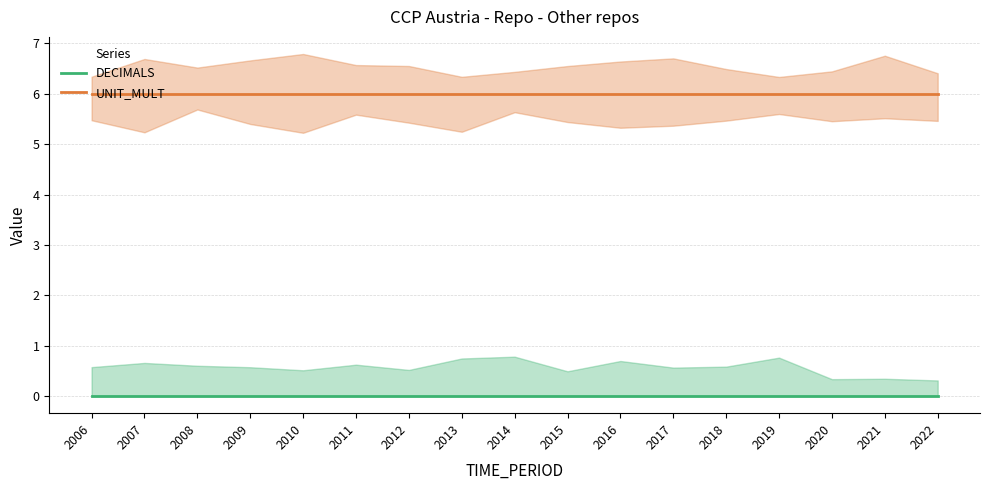

True or false: DECIMALS and UNIT_MULT intersect in this chart.

False